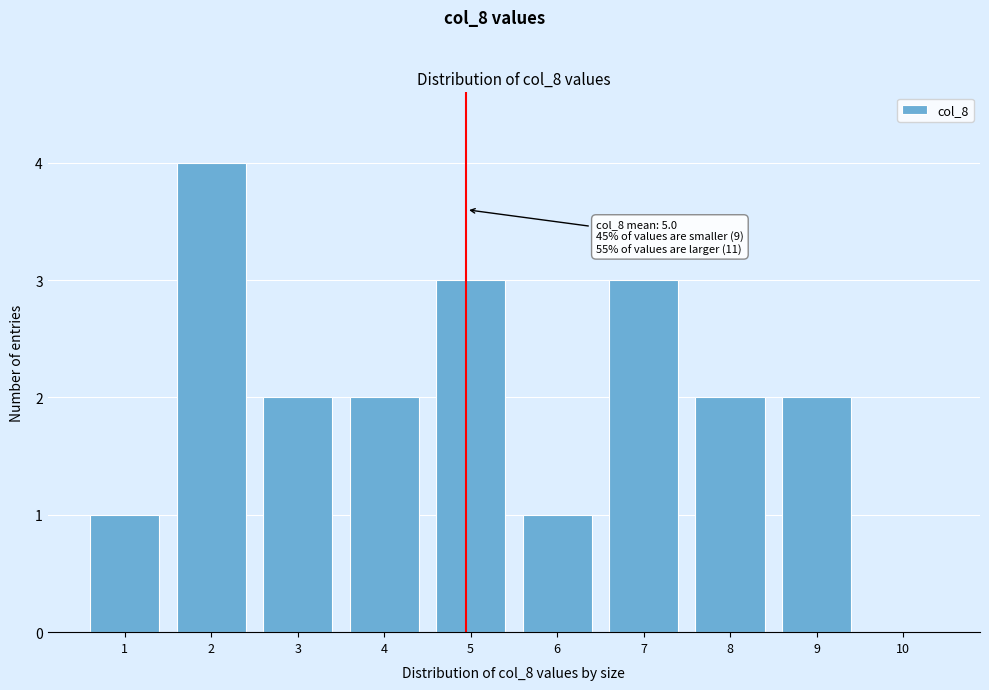

Reading right to left, list all the values displayed in this chart.

10=0	9=2	8=2	7=3	6=1	5=3	4=2	3=2	2=4	1=1